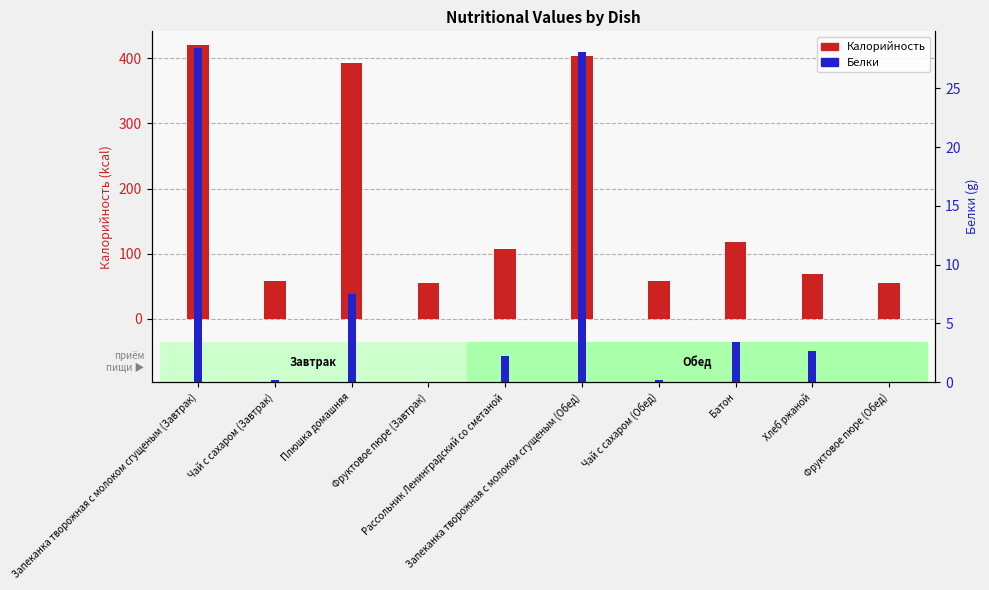

What is the total value across all series at Чай с сахаром (Завтрак)?

59.0